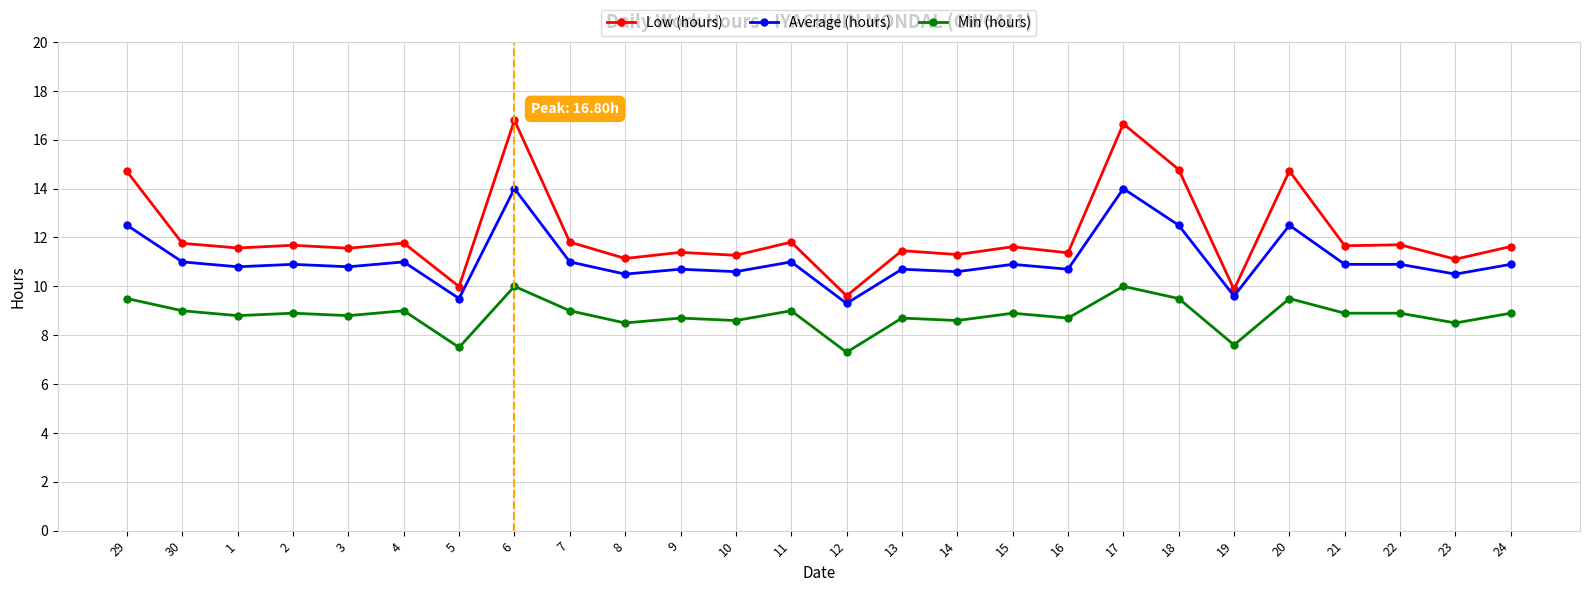

Which series has the largest total across all categories?

Low (hours)